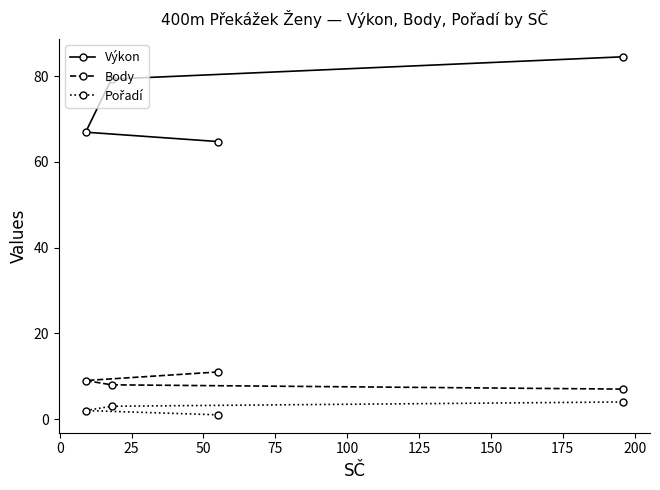

What is the value of the Výkon point at the 3rd from the left?

64.8